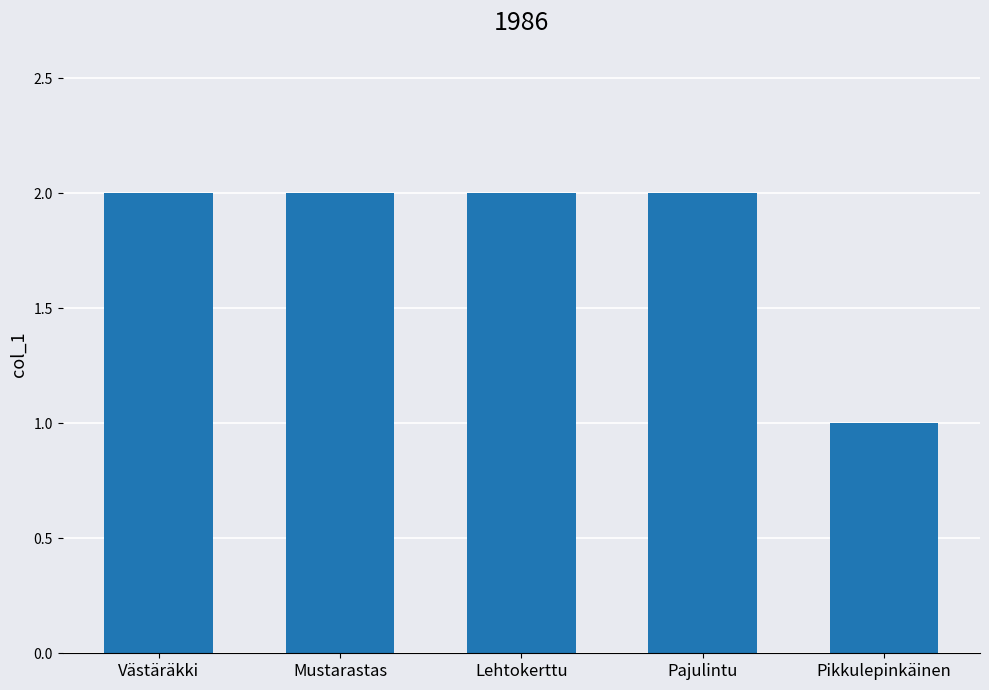

Which label corresponds to the smallest value in the chart?

Pikkulepinkäinen